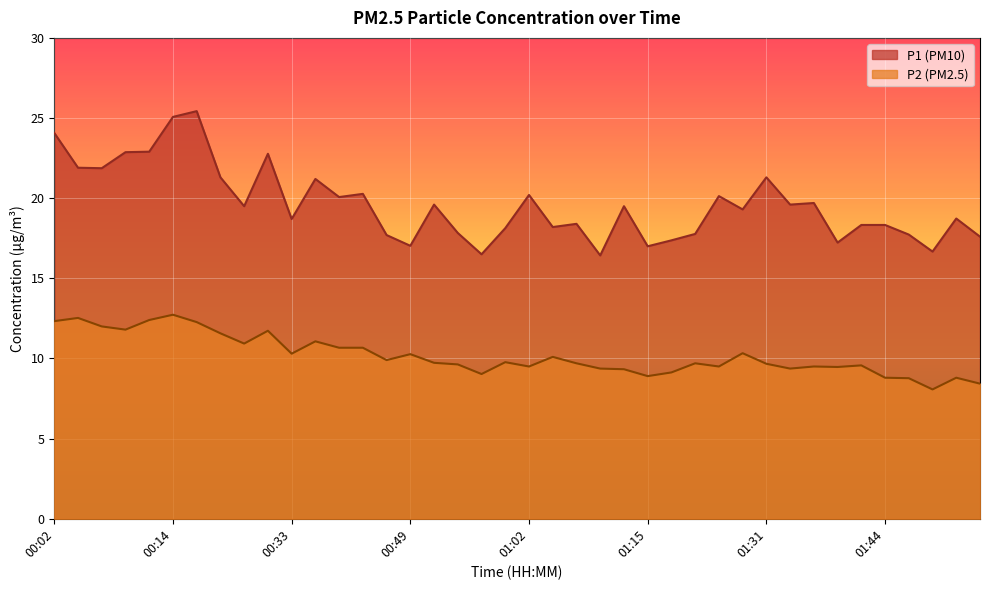

Is it true that P2 equals 5.9 at 00:33?

False